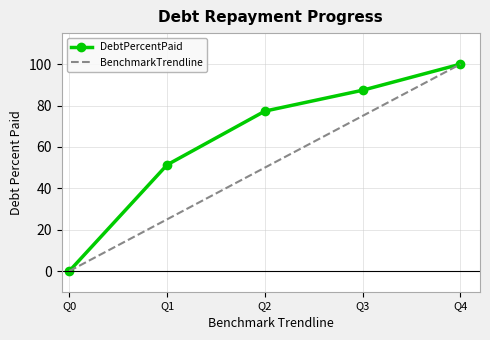

Which series has the largest total across all categories?

DebtPercentPaid